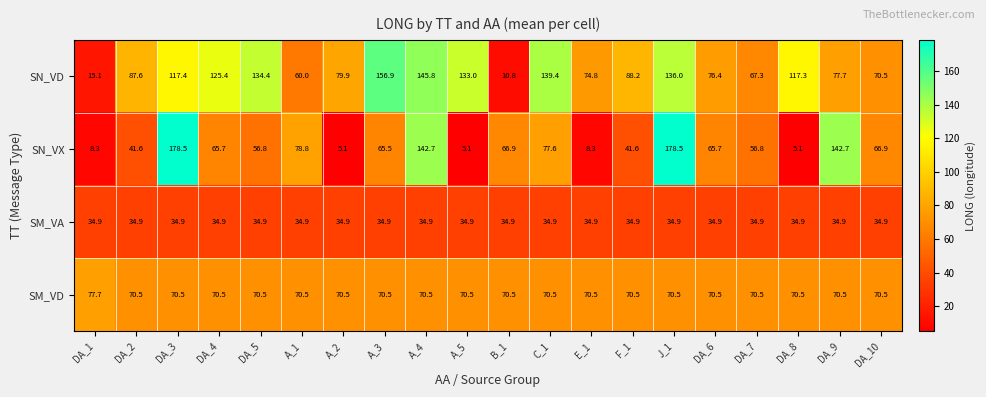

Count the number of categories in the chart.

20